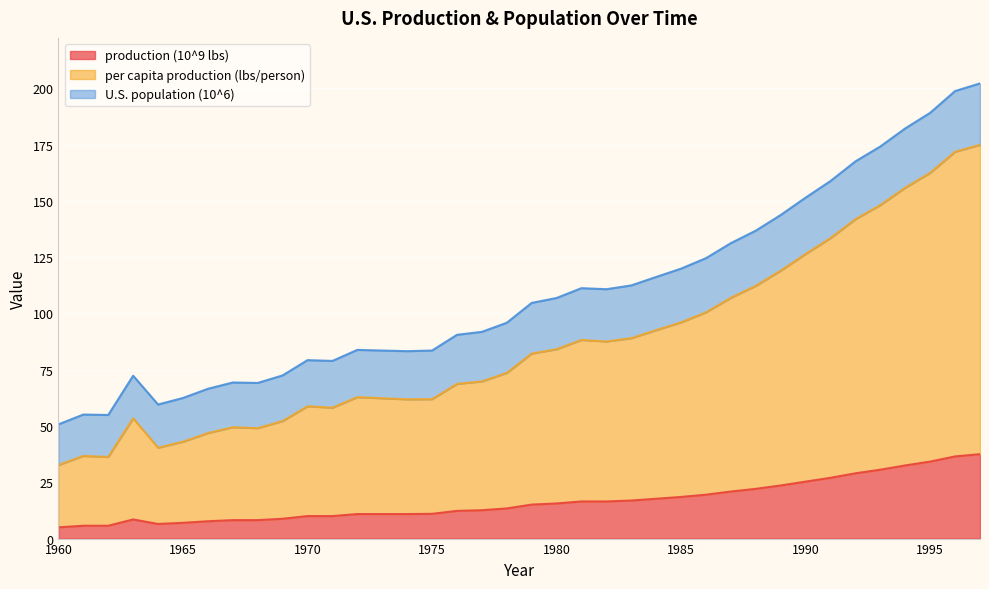

What are all the series names shown in the legend?

production (10^9 lbs), per capita production (lbs/person), U.S. population (10^6)